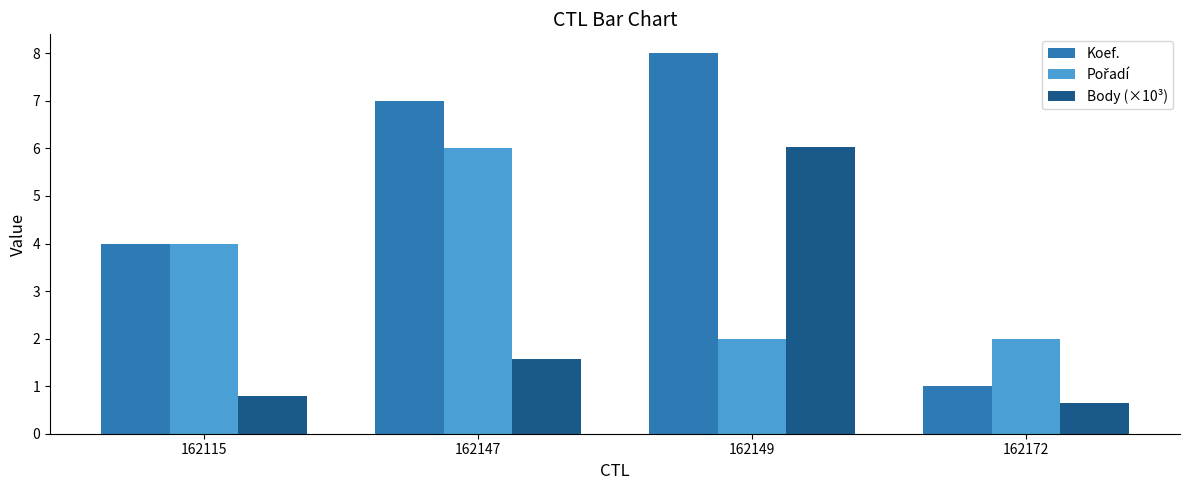

Rank the categories by Koef. value from highest to lowest.

162149, 162147, 162115, 162172